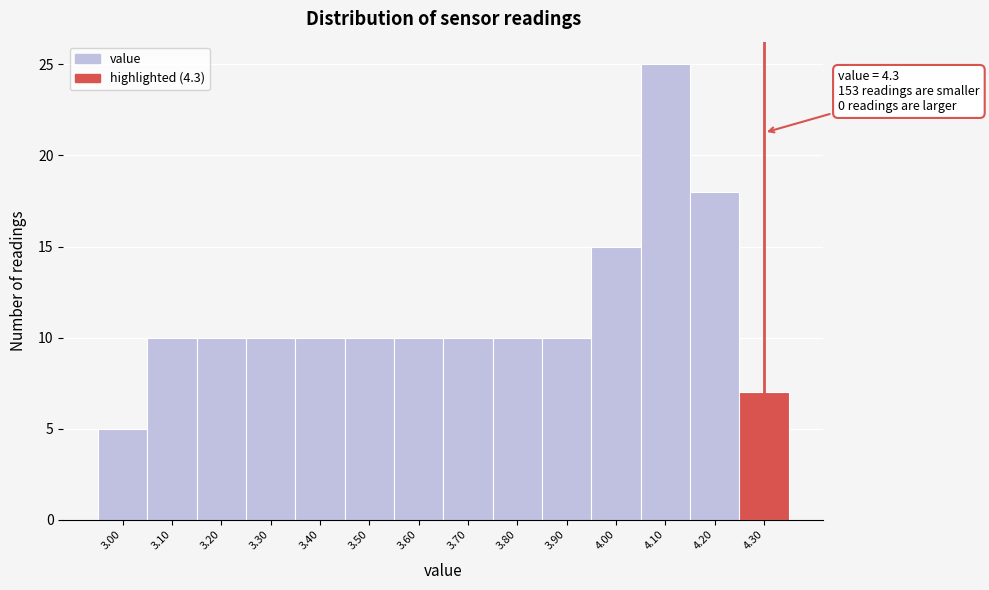

Which range on the x-axis has the tallest bar?

4.05 to 4.15